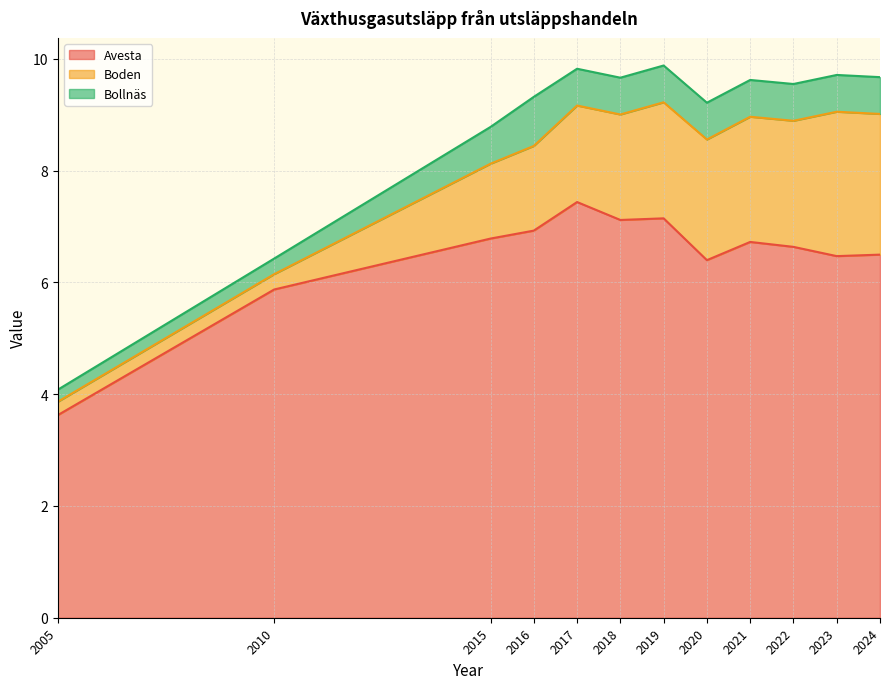

At which category does the chart reach its minimum across all series?

2005